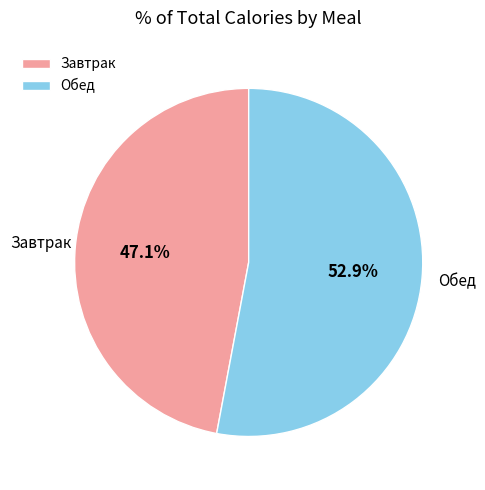

Is the sum of Завтрак and Обед greater than half?

Yes